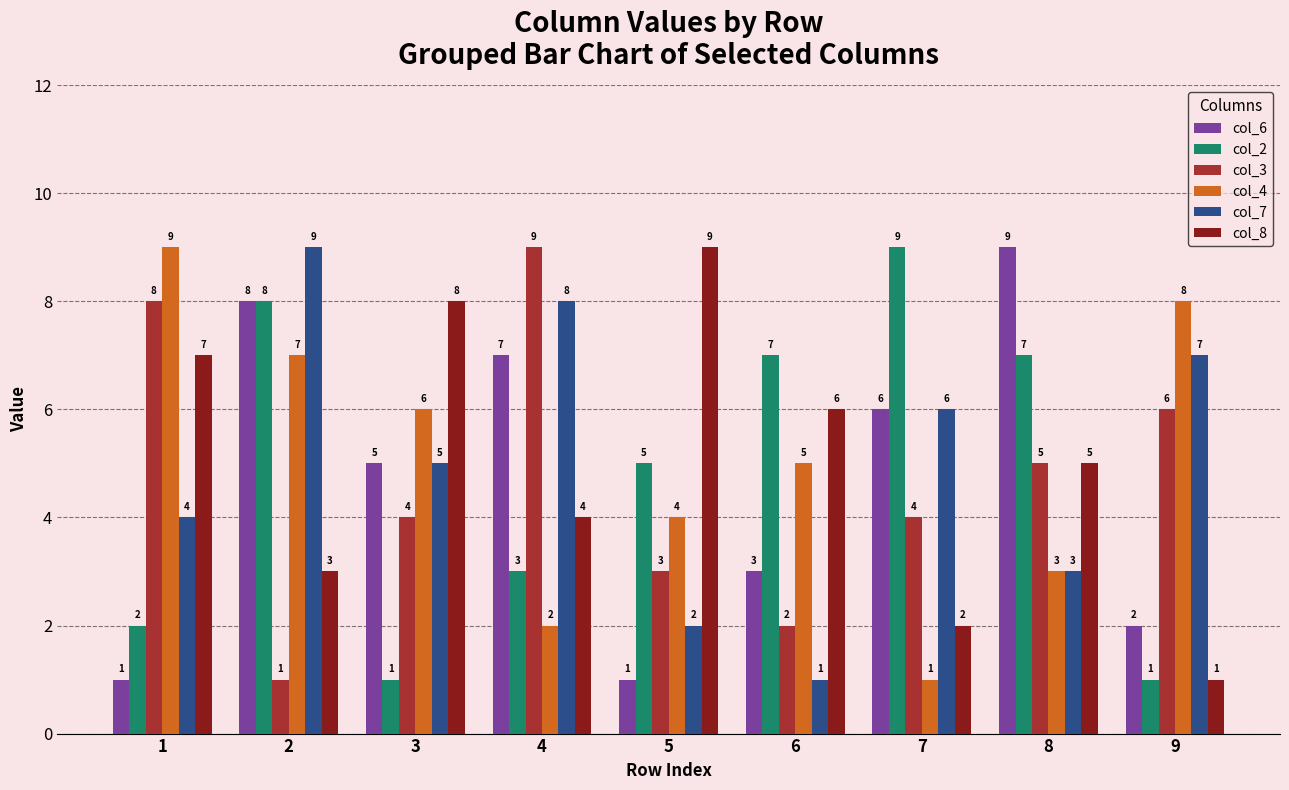

How many values in the col_6 series are below 5?

4